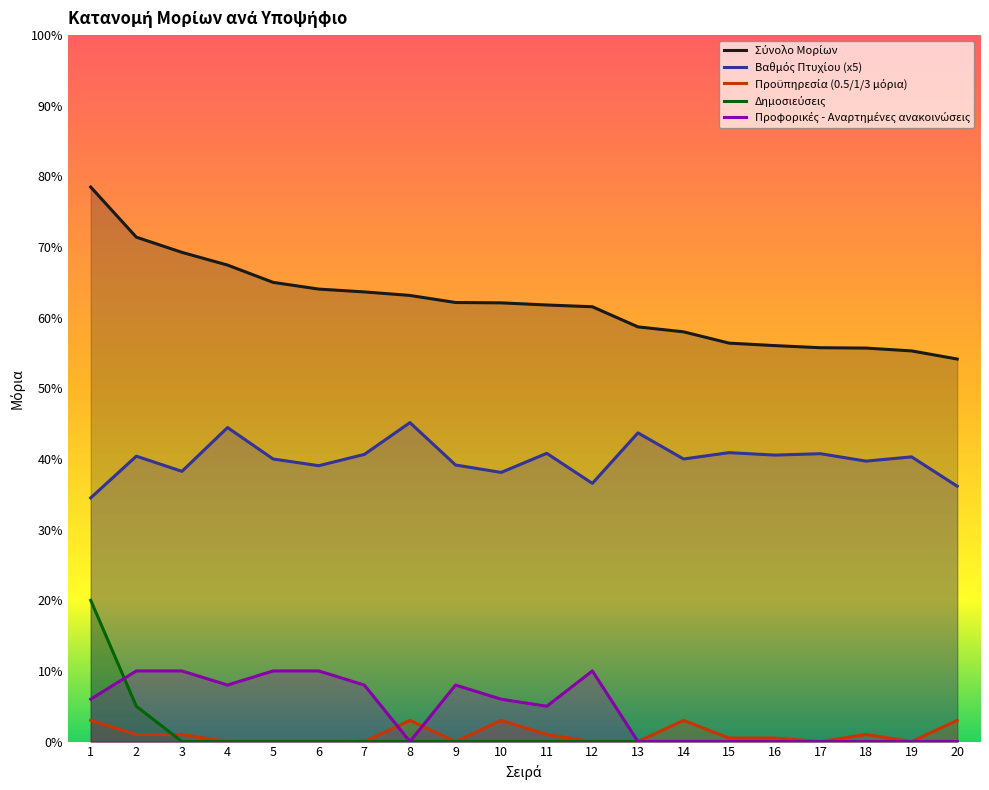

In Βαθμός Πτυχίου (x5), how many points are higher than both neighbors (excluding endpoints)?

8